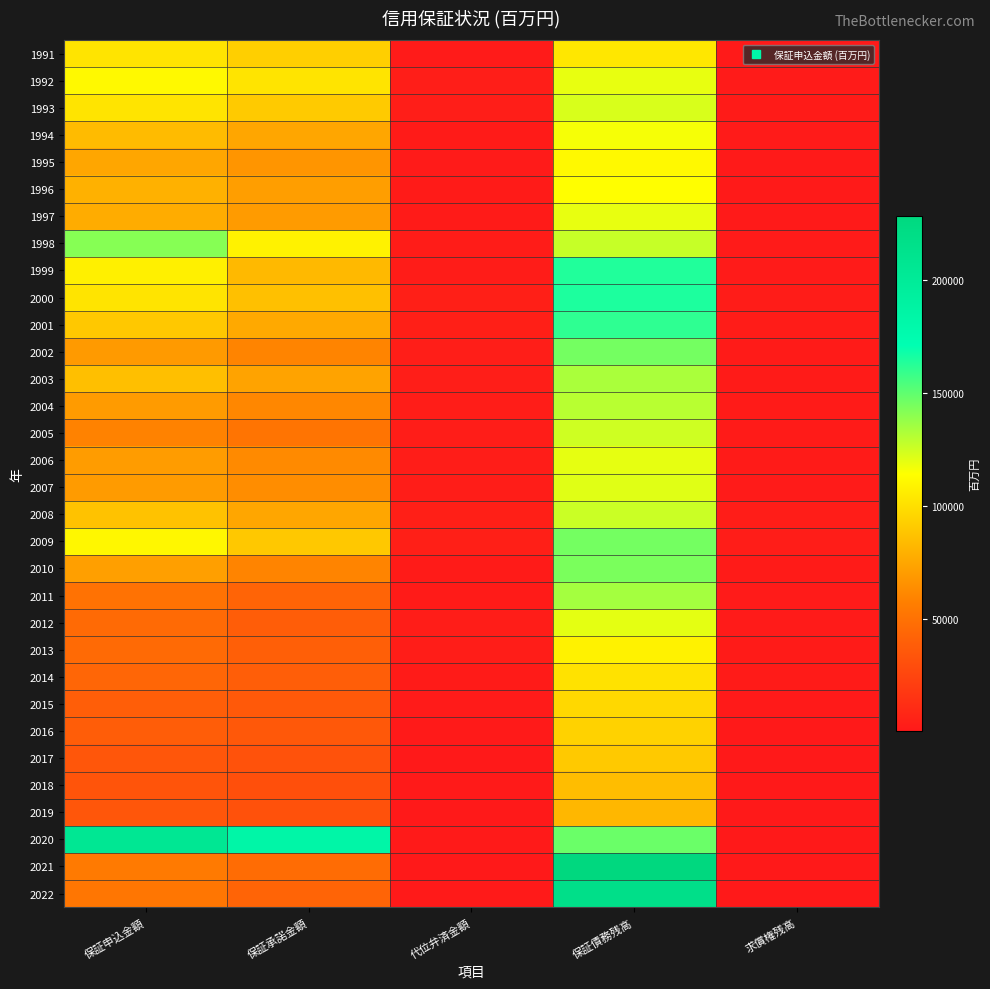

At which category does the chart reach its peak across all series?

保証債務残高